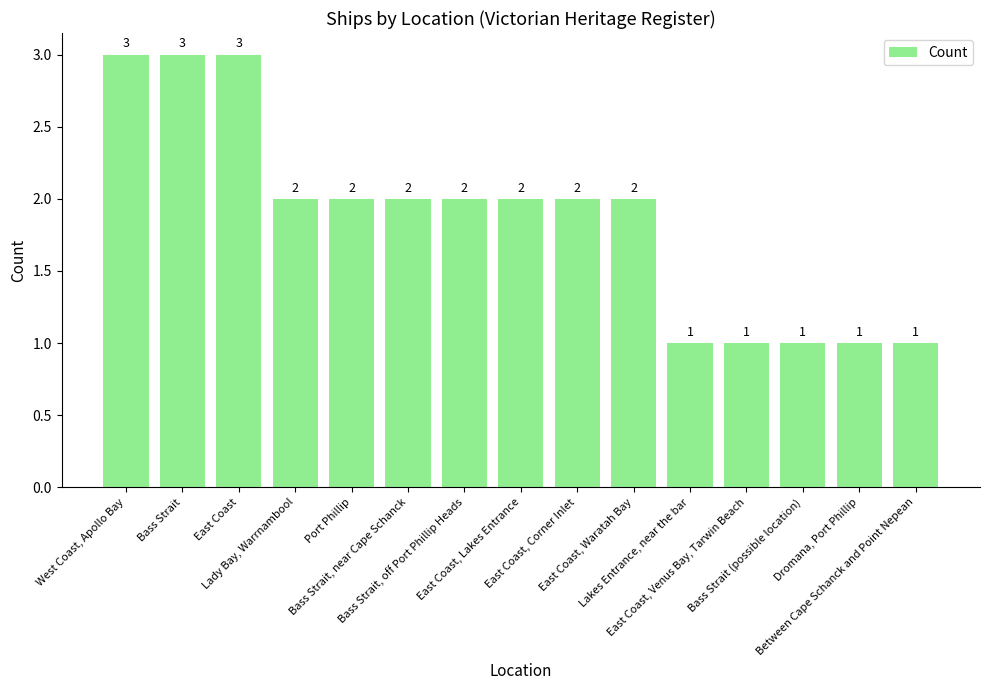

What is the value of the 15th bar from the left?

1